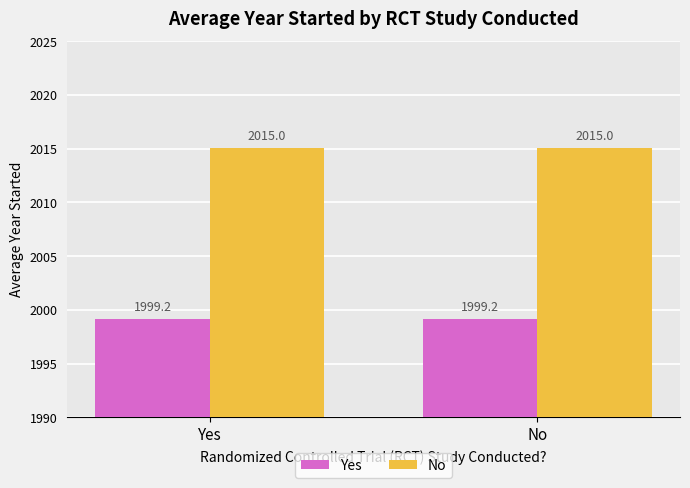

The value of Yes at Yes is 1999.2. True or false?

True